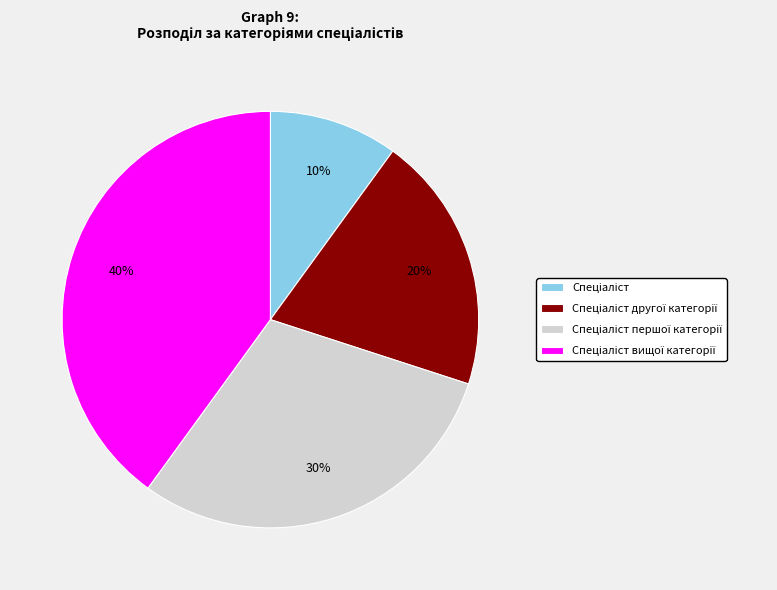

To the nearest percent, what is the average slice percentage?

25%